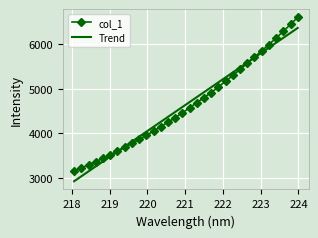

Which series has the widest spread of values?

col_1